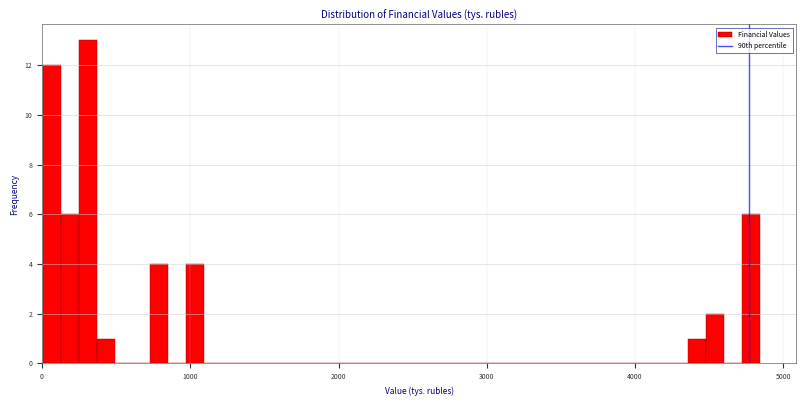

Read against the x-axis, roughly where is the centre of the tallest bar?

300